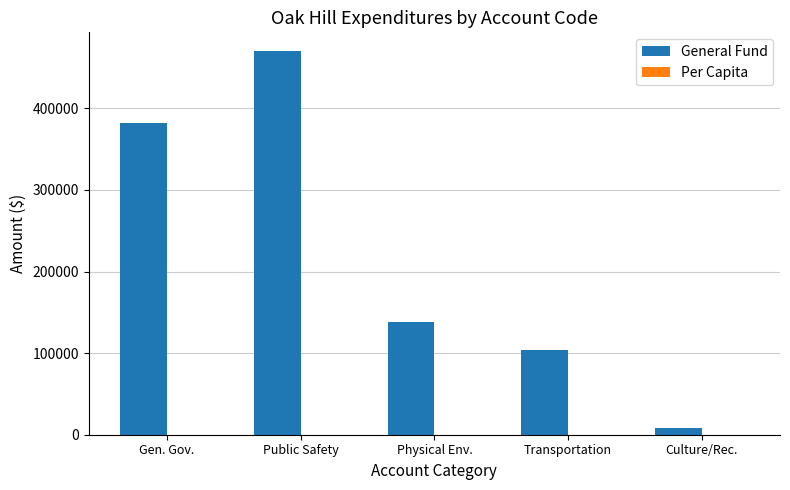

True or false: General Fund has a value of 382540.0 at Gen. Gov..

True